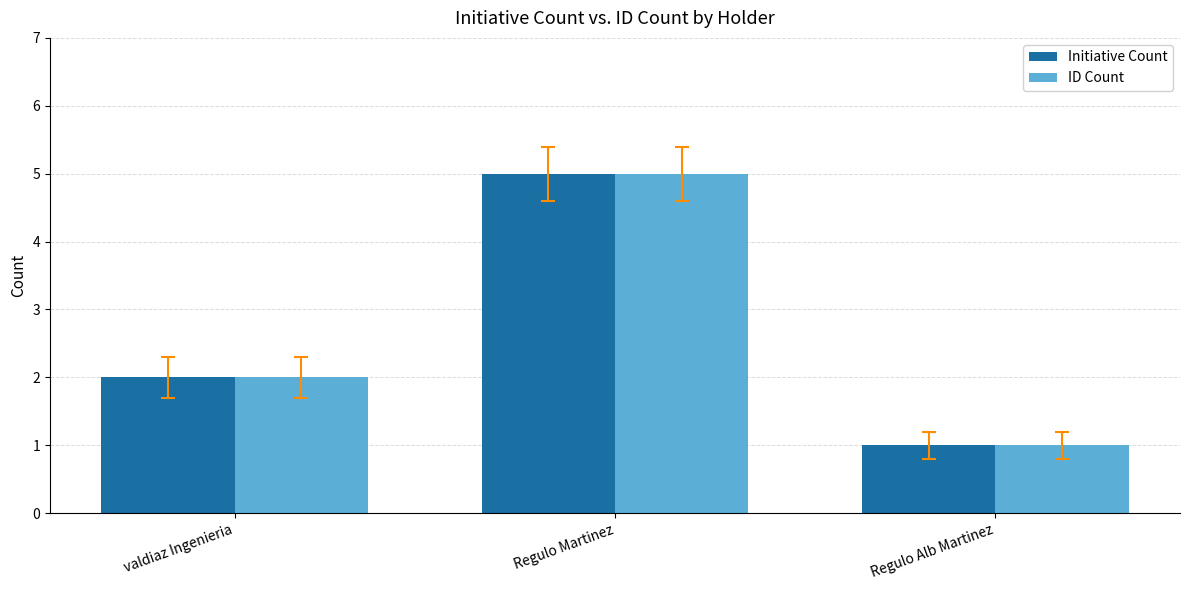

What value does the Initiative Count series have at Regulo Martinez?

5